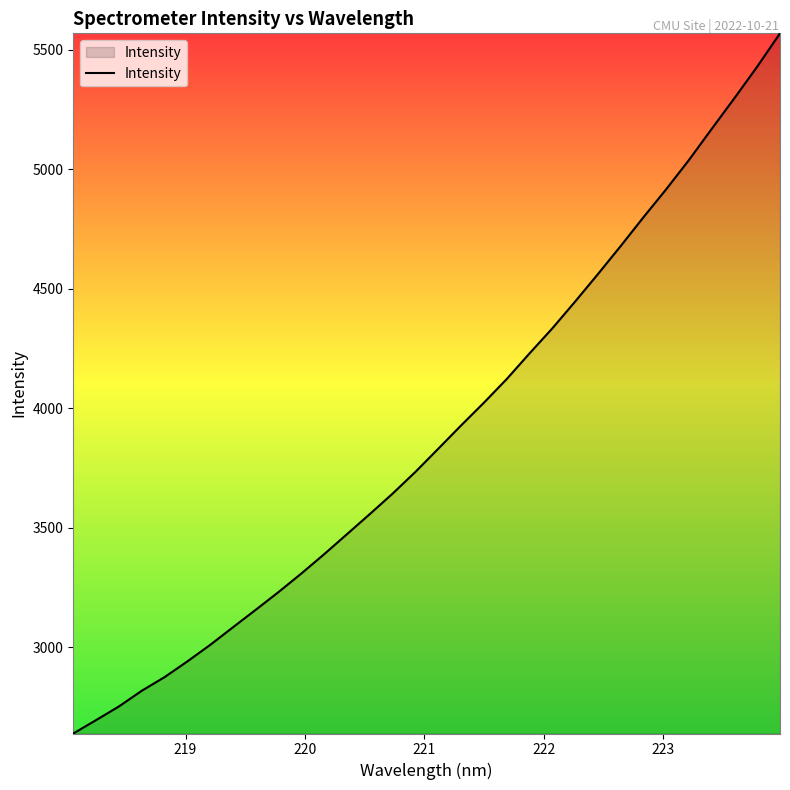

What is the difference between the maximum and second lowest values?

2872.9